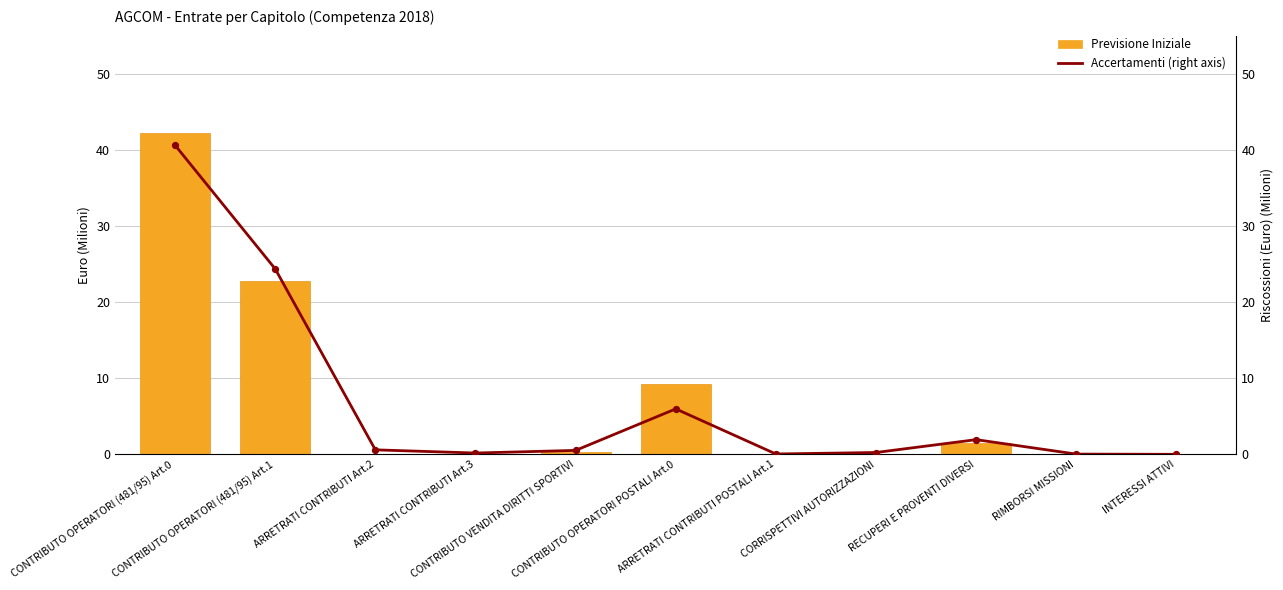

Which series has the widest spread of Y values?

Previsione Iniziale